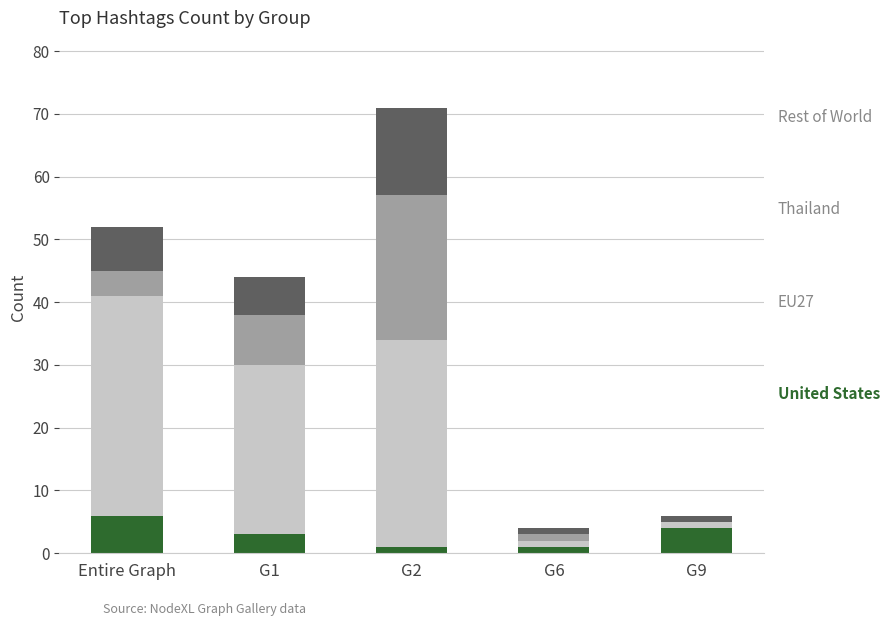

At which category is the sum across all series the highest?

G2